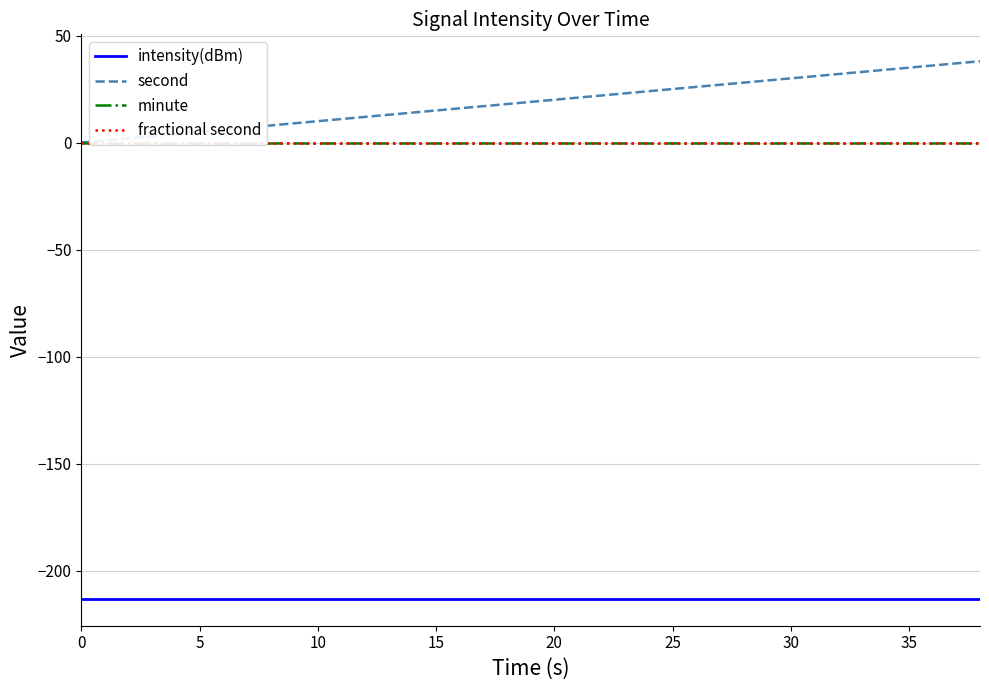

True or false: intensity(dBm) and second intersect in this chart.

False